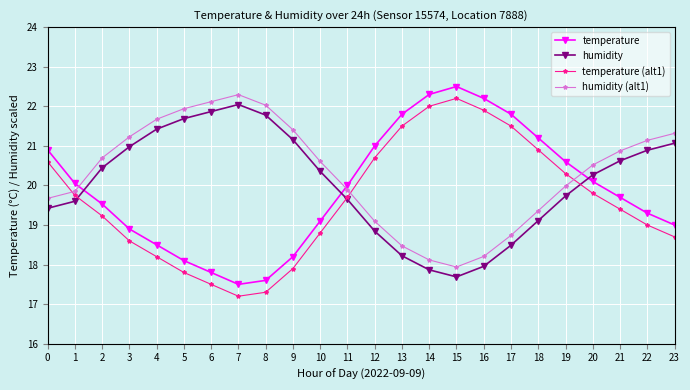

At which category does the chart reach its peak across all series?

15